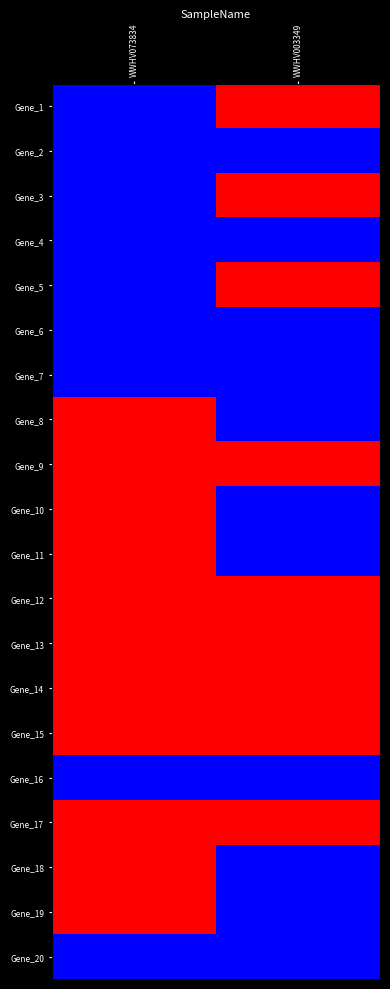

What is the greatest value displayed?

2